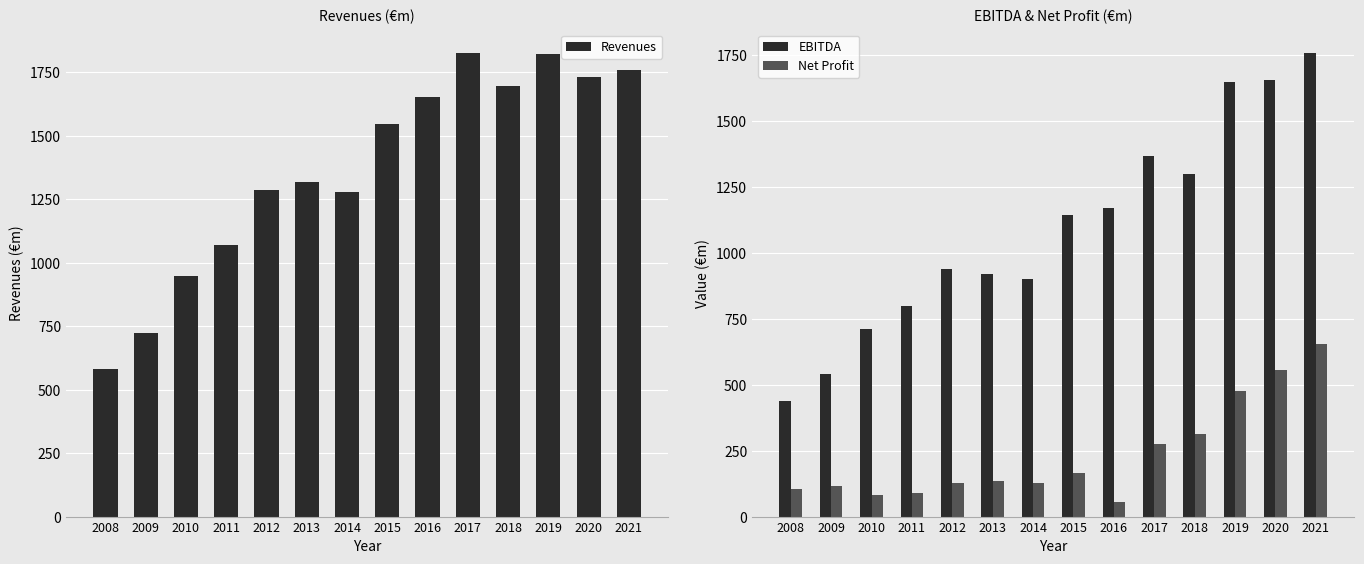

Count the number of categories in the chart.

14